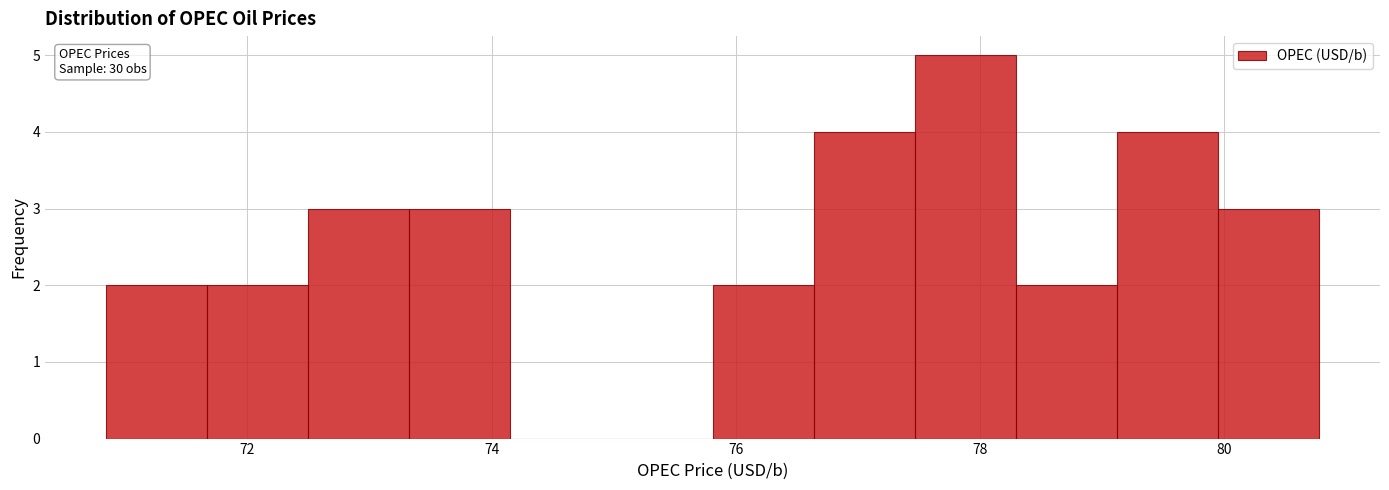

Which range on the x-axis has the tallest bar?

77.4 to 78.2